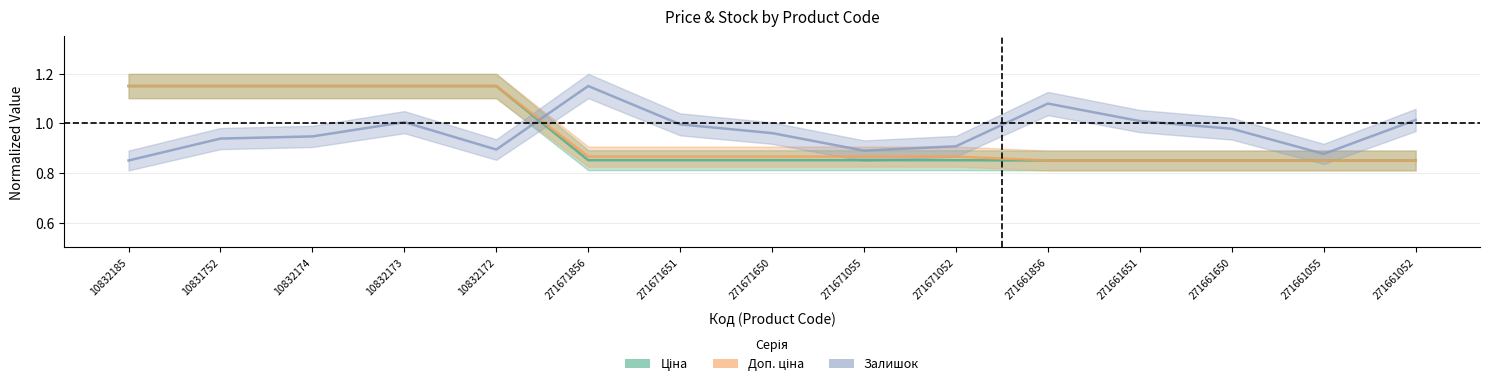

Which category has the highest value in the Ціна series?

10832185